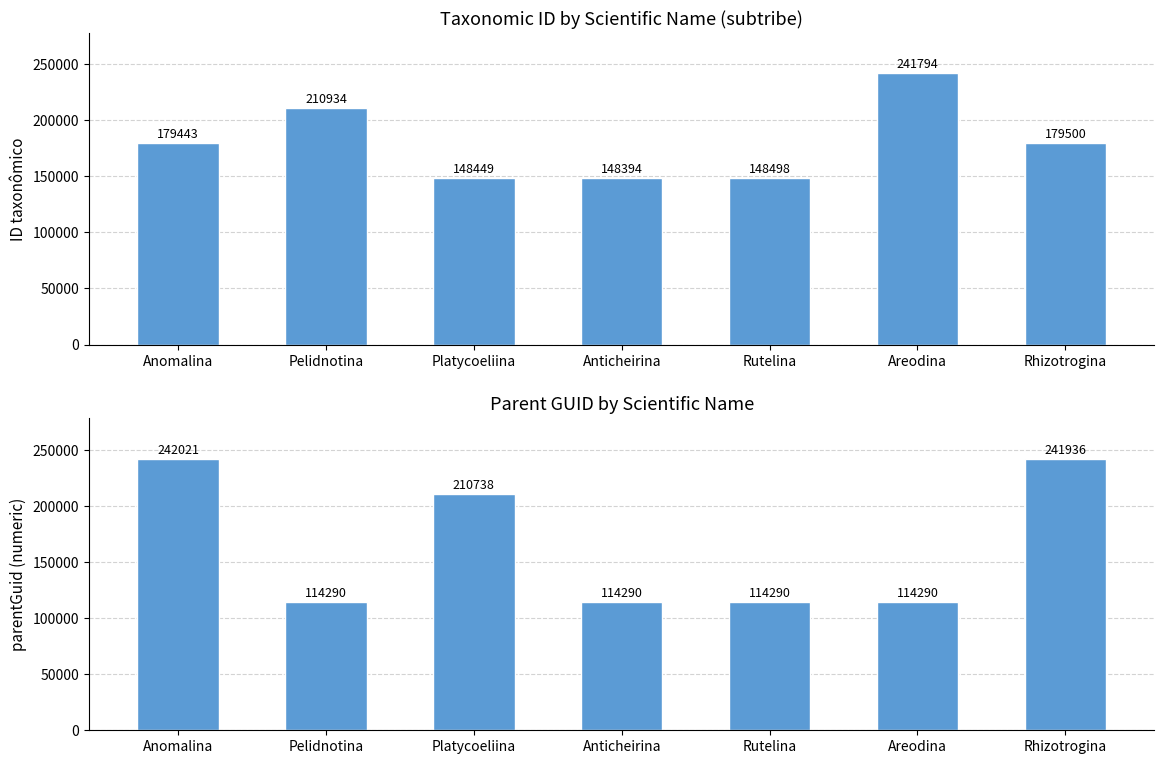

What is the difference between the maximum and minimum values in the ID taxonômico series?

93400